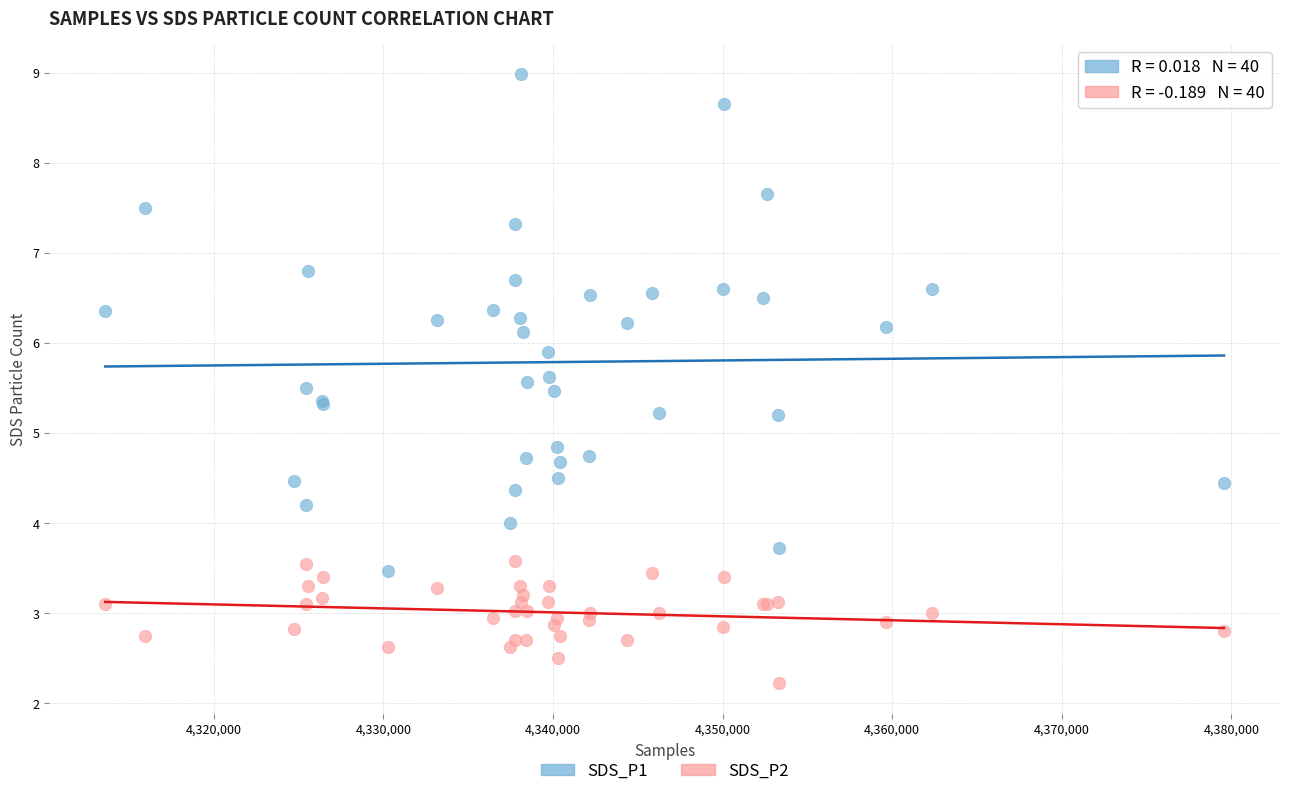

In the SDS_P2 series, what Y value is closest to 2?

2.2